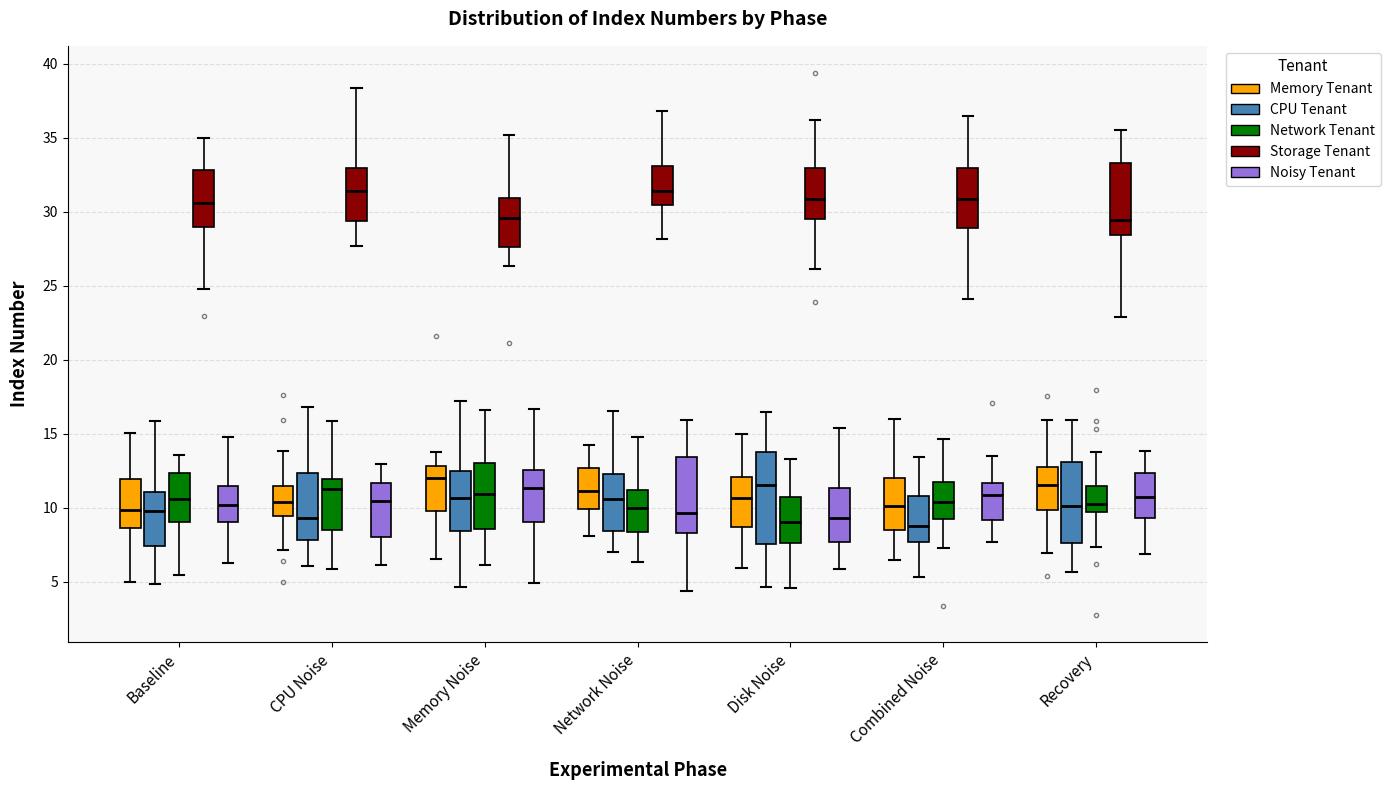

Reading left to right, read every box against the y-axis: the position of its median line, the range the box covers, and the ends of its whiskers. The values are not printed on the chart, so give them approximately, as read against the axis.

Baseline (Memory Tenant): median 10.0, box 8.5 to 12.0, whiskers 5.0 to 15.0
Baseline (CPU Tenant): median 10.0, box 7.5 to 11.0, whiskers 5.0 to 16.0
Baseline (Network Tenant): median 10.5, box 9.0 to 12.5, whiskers 5.5 to 13.5
Baseline (Storage Tenant): median 30.5, box 29.0 to 33.0, whiskers 25.0 to 35.0
Baseline (Noisy Tenant): median 10.0, box 9.0 to 11.5, whiskers 6.5 to 15.0
CPU Noise (Memory Tenant): median 10.5, box 9.5 to 11.5, whiskers 7.0 to 14.0
CPU Noise (CPU Tenant): median 9.5, box 8.0 to 12.5, whiskers 6.0 to 17.0
CPU Noise (Network Tenant): median 11.0, box 8.5 to 12.0, whiskers 6.0 to 16.0
CPU Noise (Storage Tenant): median 31.5, box 29.5 to 33.0, whiskers 27.5 to 38.5
CPU Noise (Noisy Tenant): median 10.5, box 8.0 to 11.5, whiskers 6.0 to 13.0
Memory Noise (Memory Tenant): median 12.0, box 10.0 to 13.0, whiskers 6.5 to 14.0
Memory Noise (CPU Tenant): median 10.5, box 8.5 to 12.5, whiskers 4.5 to 17.0
Memory Noise (Network Tenant): median 11.0, box 8.5 to 13.0, whiskers 6.0 to 16.5
Memory Noise (Storage Tenant): median 29.5, box 27.5 to 31.0, whiskers 26.5 to 35.0
Memory Noise (Noisy Tenant): median 11.5, box 9.0 to 12.5, whiskers 5.0 to 16.5
Network Noise (Memory Tenant): median 11.0, box 10.0 to 12.5, whiskers 8.0 to 14.5
Network Noise (CPU Tenant): median 10.5, box 8.5 to 12.5, whiskers 7.0 to 16.5
Network Noise (Network Tenant): median 10.0, box 8.5 to 11.0, whiskers 6.5 to 15.0
Network Noise (Storage Tenant): median 31.5, box 30.5 to 33.0, whiskers 28.0 to 37.0
Network Noise (Noisy Tenant): median 9.5, box 8.5 to 13.5, whiskers 4.5 to 16.0
Disk Noise (Memory Tenant): median 10.5, box 8.5 to 12.0, whiskers 6.0 to 15.0
Disk Noise (CPU Tenant): median 11.5, box 7.5 to 14.0, whiskers 4.5 to 16.5
Disk Noise (Network Tenant): median 9.0, box 7.5 to 10.5, whiskers 4.5 to 13.5
Disk Noise (Storage Tenant): median 31.0, box 29.5 to 33.0, whiskers 26.0 to 36.0
Disk Noise (Noisy Tenant): median 9.5, box 7.5 to 11.5, whiskers 6.0 to 15.5
Combined Noise (Memory Tenant): median 10.0, box 8.5 to 12.0, whiskers 6.5 to 16.0
Combined Noise (CPU Tenant): median 8.5, box 7.5 to 11.0, whiskers 5.5 to 13.5
Combined Noise (Network Tenant): median 10.5, box 9.0 to 11.5, whiskers 7.0 to 14.5
Combined Noise (Storage Tenant): median 31.0, box 29.0 to 33.0, whiskers 24.0 to 36.5
Combined Noise (Noisy Tenant): median 11.0, box 9.0 to 11.5, whiskers 7.5 to 13.5
Recovery (Memory Tenant): median 11.5, box 10.0 to 13.0, whiskers 7.0 to 16.0
Recovery (CPU Tenant): median 10.0, box 7.5 to 13.0, whiskers 5.5 to 16.0
Recovery (Network Tenant): median 10.0, box 9.5 to 11.5, whiskers 7.5 to 13.5
Recovery (Storage Tenant): median 29.5, box 28.5 to 33.5, whiskers 23.0 to 35.5
Recovery (Noisy Tenant): median 10.5, box 9.5 to 12.5, whiskers 7.0 to 14.0